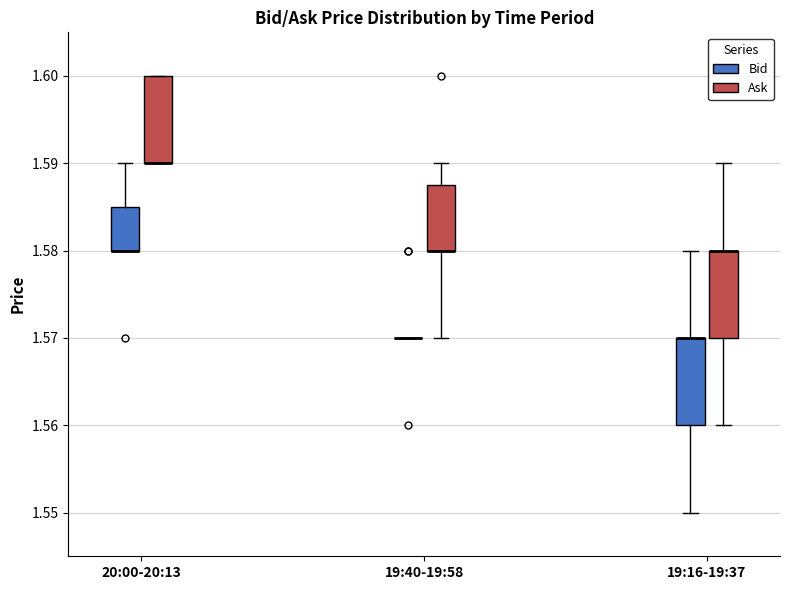

Reading left to right, transcribe this box plot: for each box, give where its median line is, the range the box spans, and where its two whiskers end, as read against the y-axis. The values are not printed on the chart, so give them approximately, as read against the axis.

20:00-20:13 (Bid): median 1.580 (drawn on the box's lower edge), box 1.580 to 1.585, whiskers 1.580 to 1.590
20:00-20:13 (Ask): median 1.590 (drawn on the box's lower edge), box 1.590 to 1.600, whiskers 1.590 to 1.600
19:40-19:58 (Bid): box collapsed to a line at 1.570, whiskers 1.570 to 1.570
19:40-19:58 (Ask): median 1.580 (drawn on the box's lower edge), box 1.580 to 1.588, whiskers 1.570 to 1.590
19:16-19:37 (Bid): median 1.570 (drawn on the box's upper edge), box 1.560 to 1.570, whiskers 1.550 to 1.580
19:16-19:37 (Ask): median 1.580 (drawn on the box's upper edge), box 1.570 to 1.580, whiskers 1.560 to 1.590